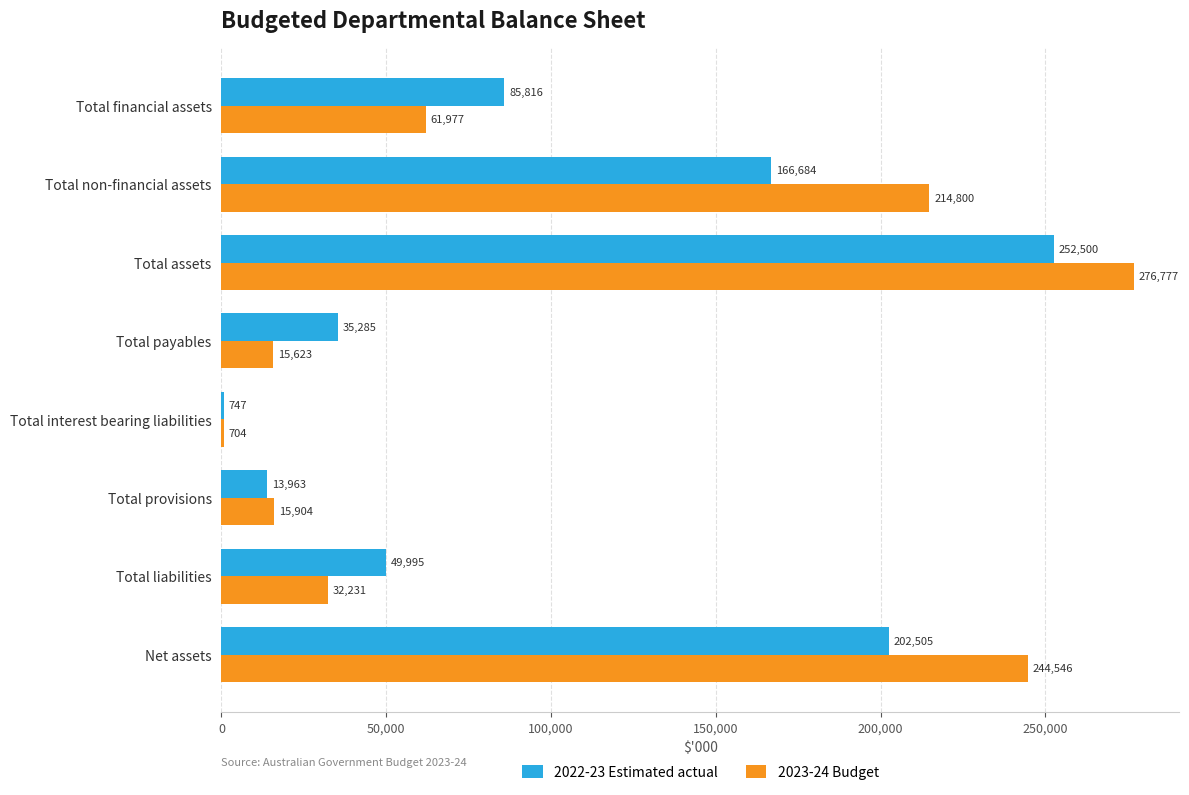

Between Total assets and Total provisions, which series saw the biggest shift?

2023-24 Budget